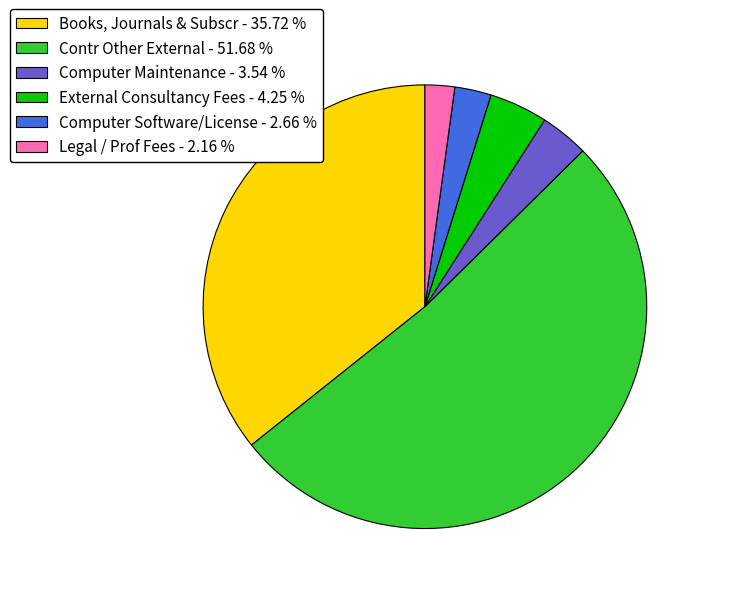

What is the ratio of the value at Computer Maintenance to the value at Books, Journals & Subscr?

0.1